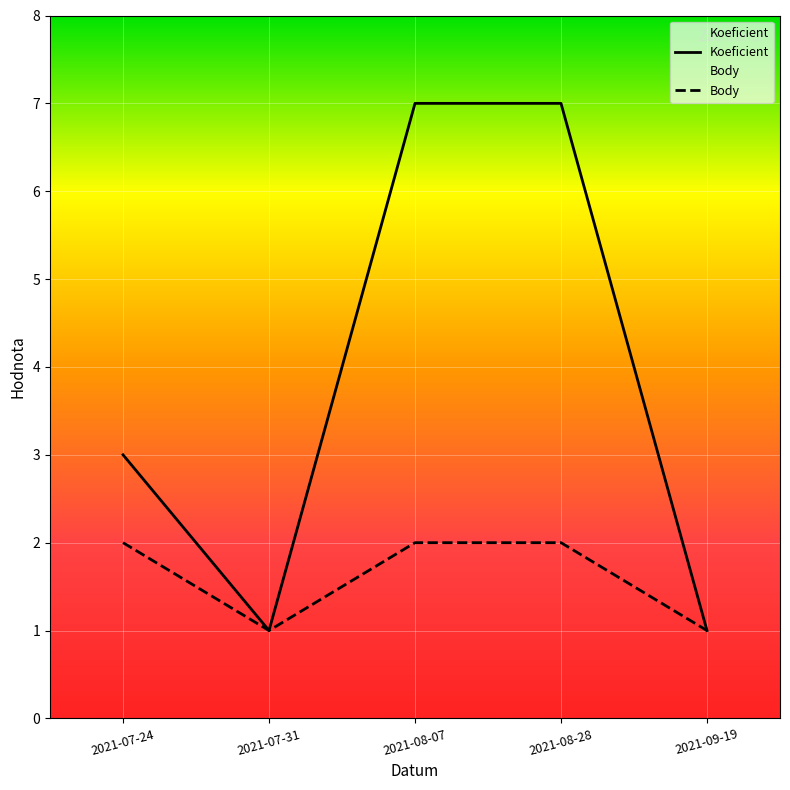

What is the average value of the Koeficient series?

4